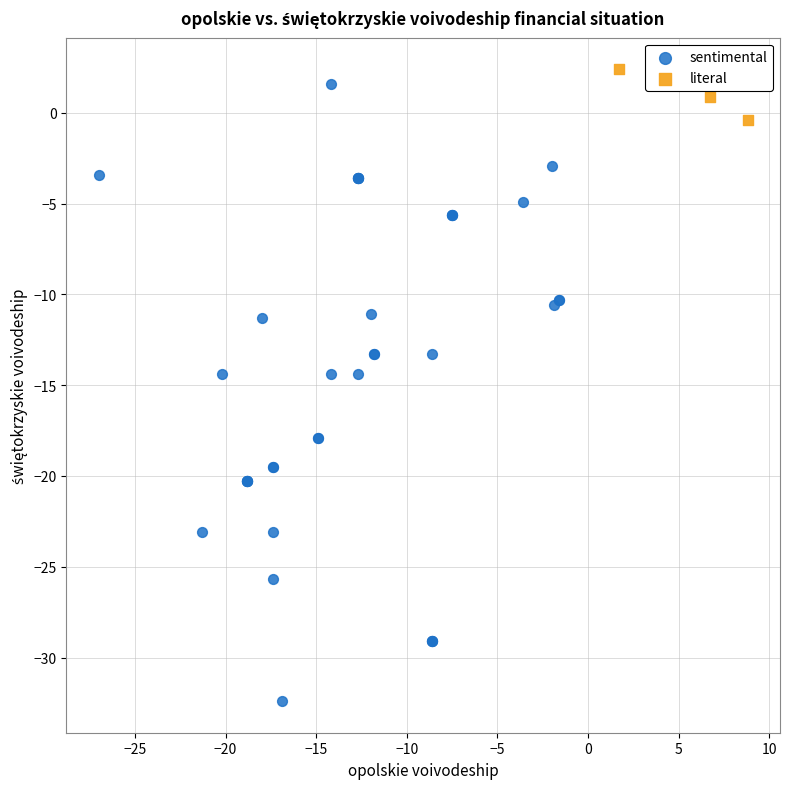

What are all the series names shown in the legend?

sentimental, literal